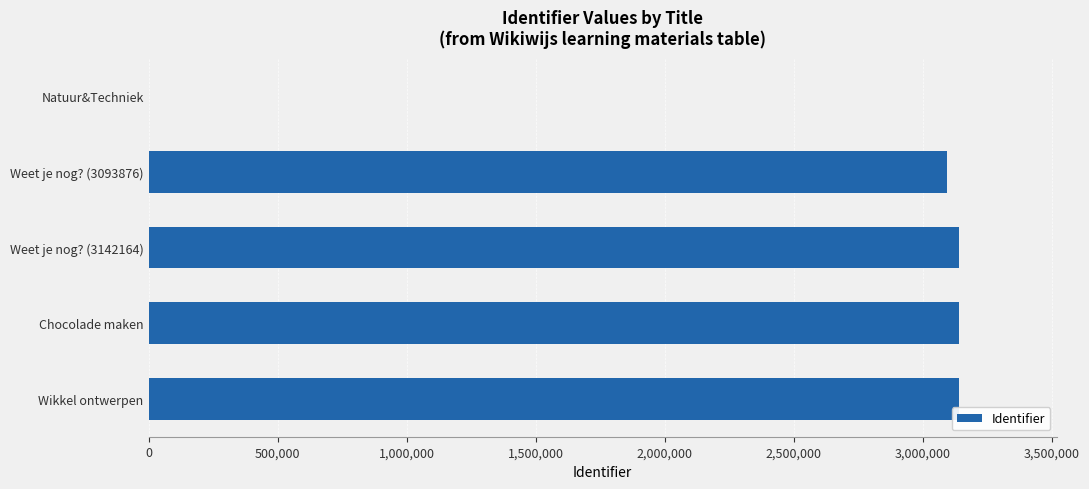

The chart shows a value of 3142164 at Weet je nog? (3142164). True or false?

True